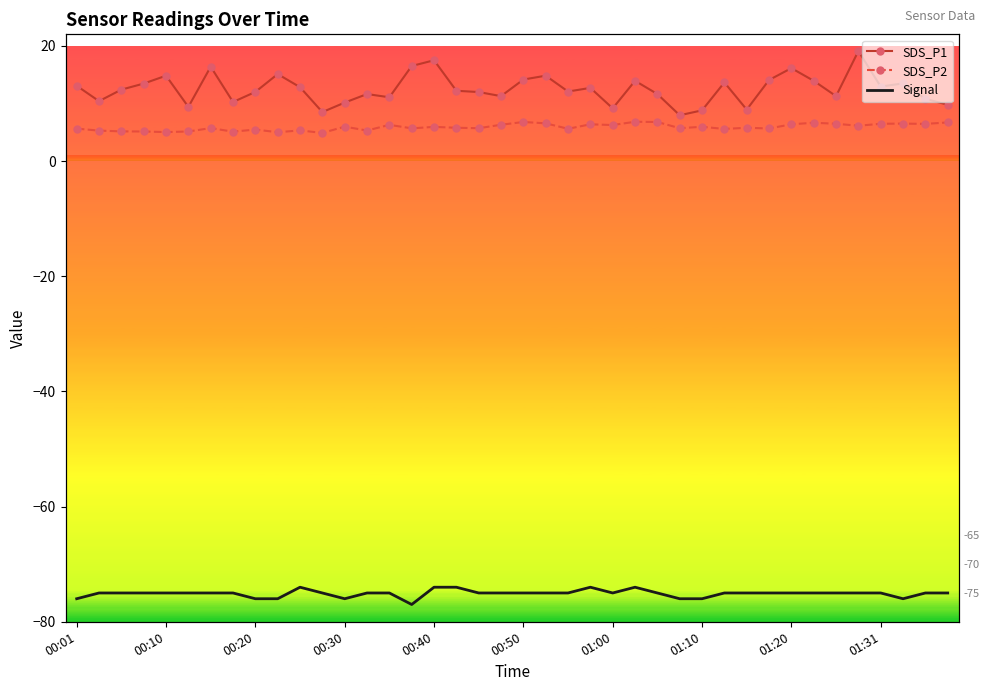

True or false: Signal and SDS_P2 cross at least once.

False